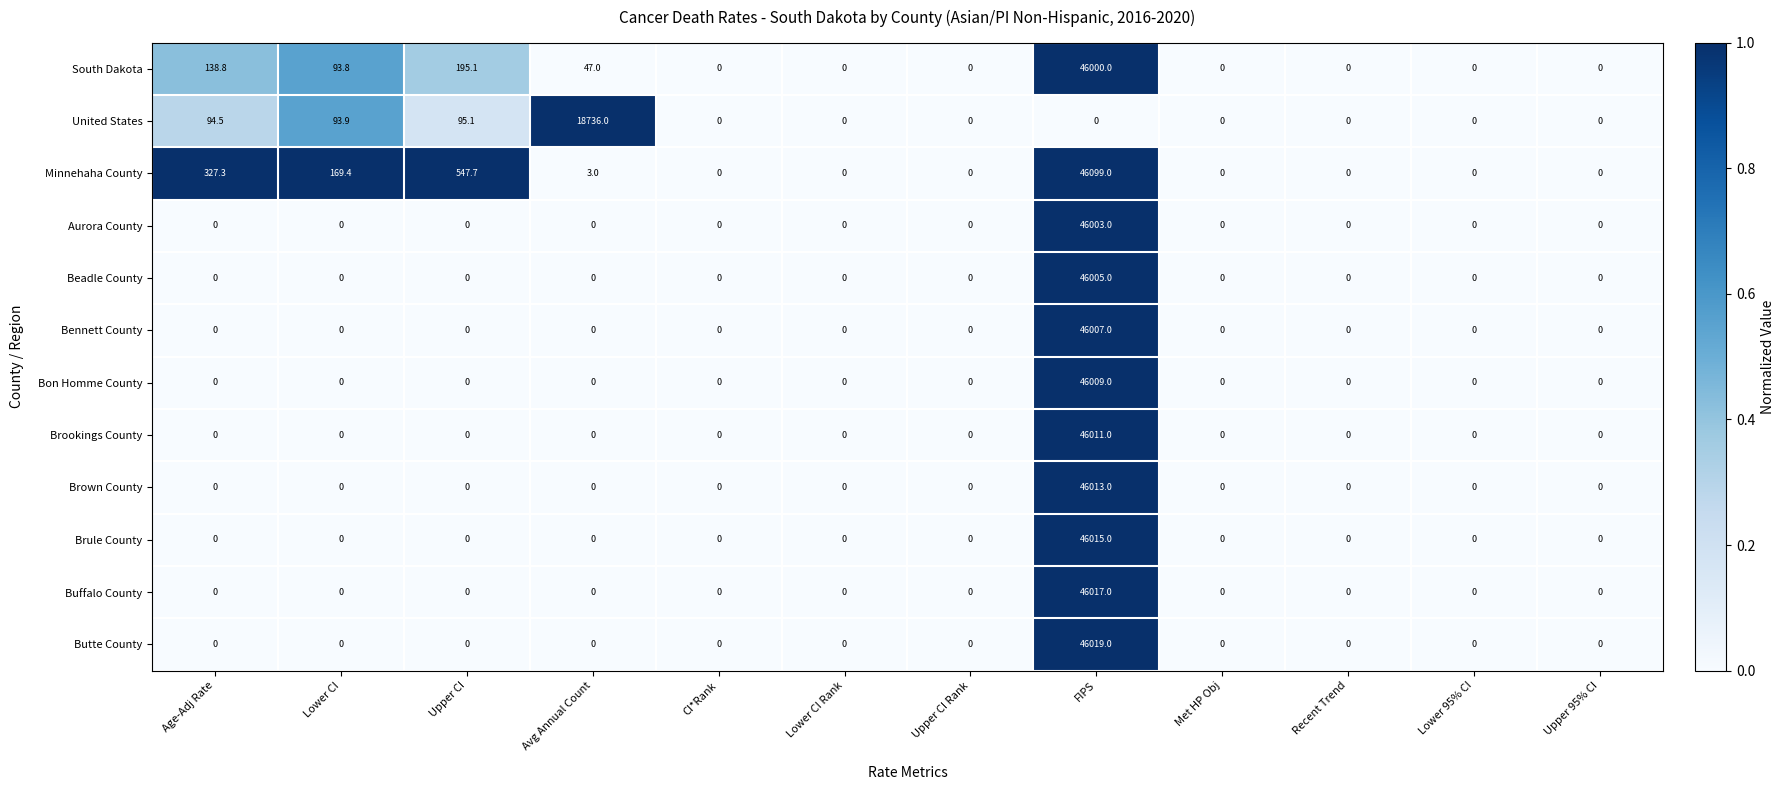

Which series has the largest range (max minus min)?

Minnehaha County